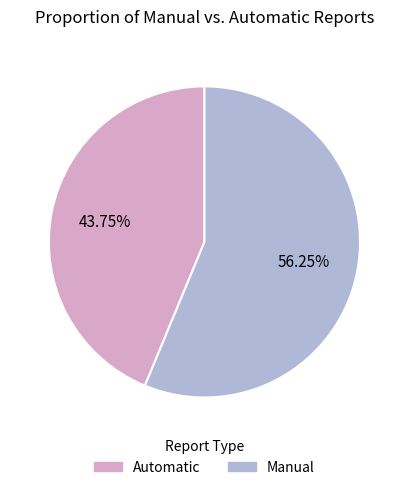

Is there any slice that represents more than half of the pie?

Yes